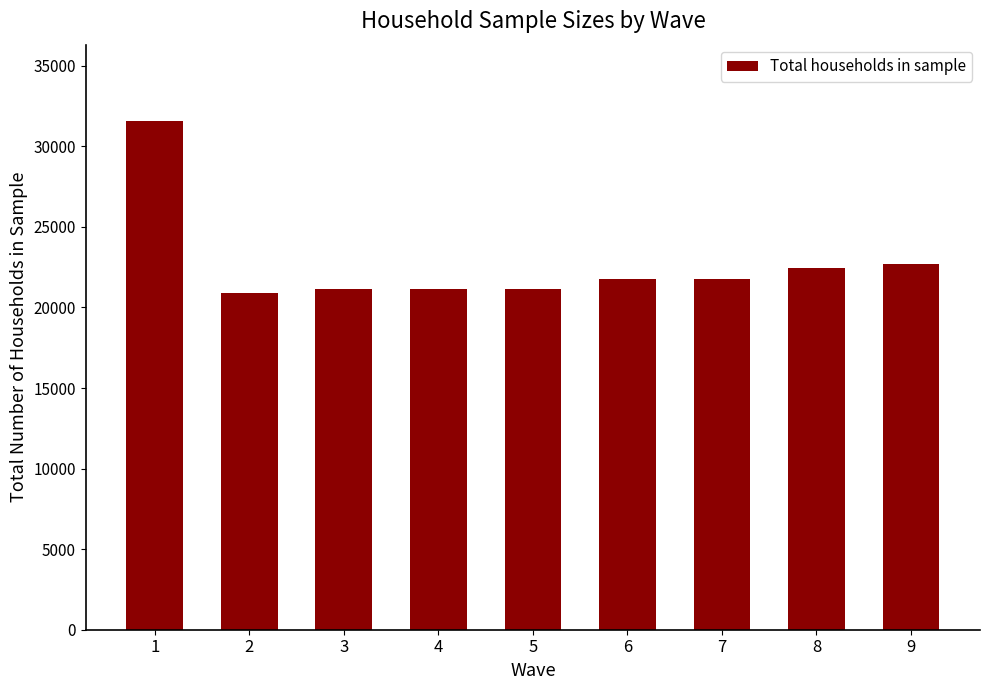

Count the number of categories in the chart.

9